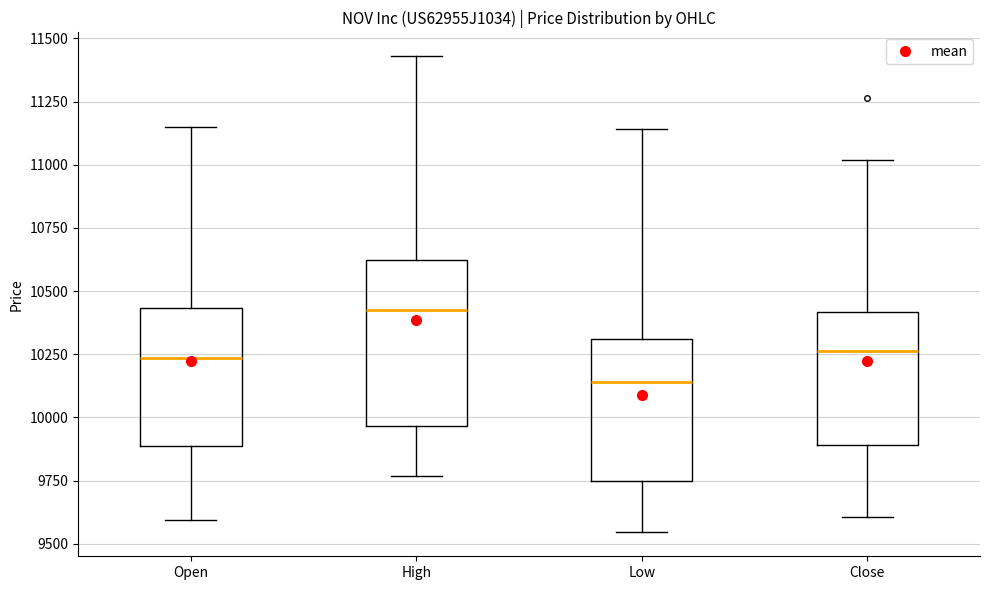

Which box is the tallest, from its lower edge to its upper edge?

High